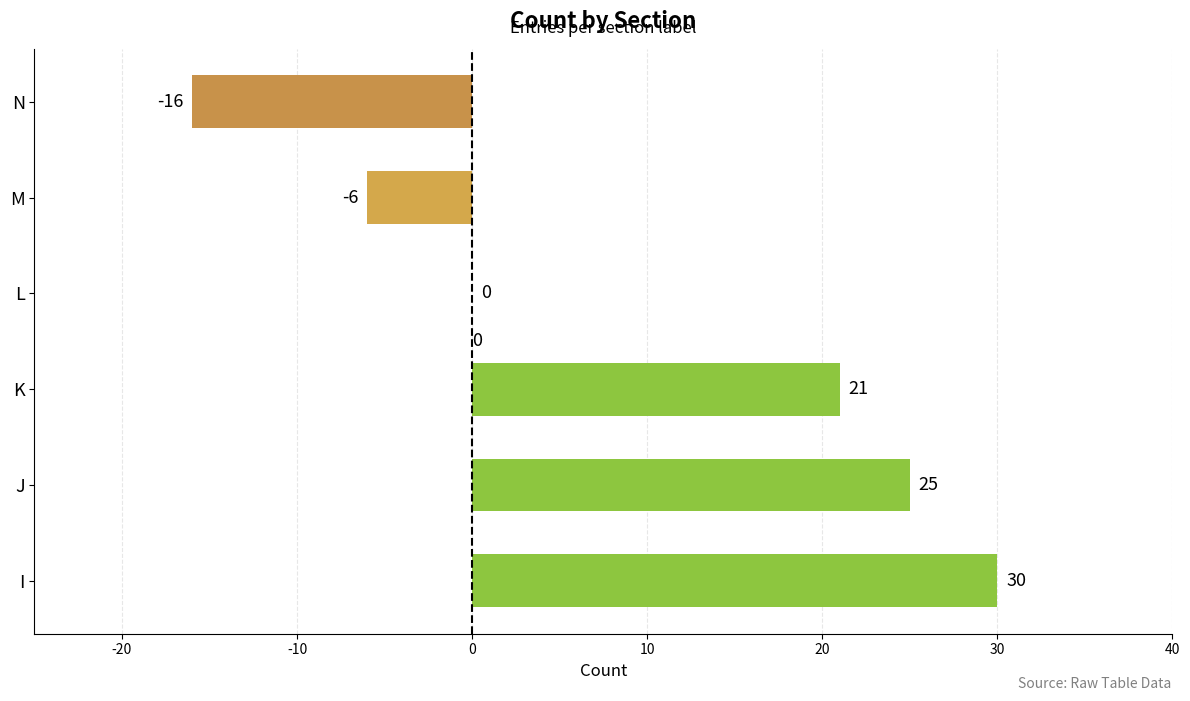

What is the change in value from I to L?

-30